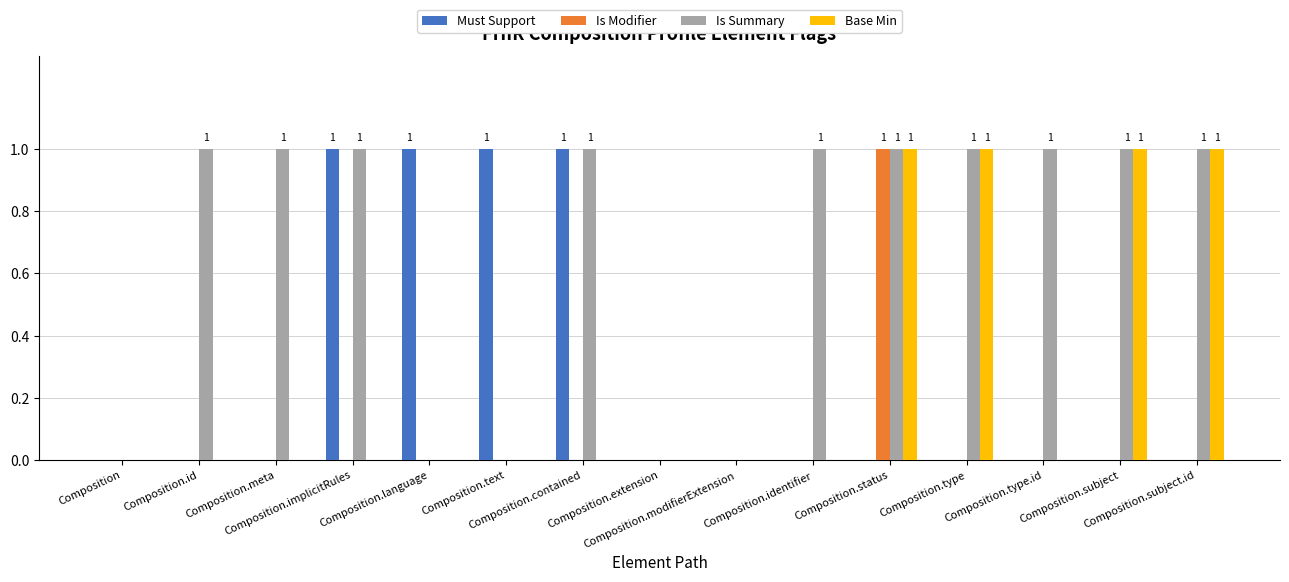

How many groups of bars are there?

15